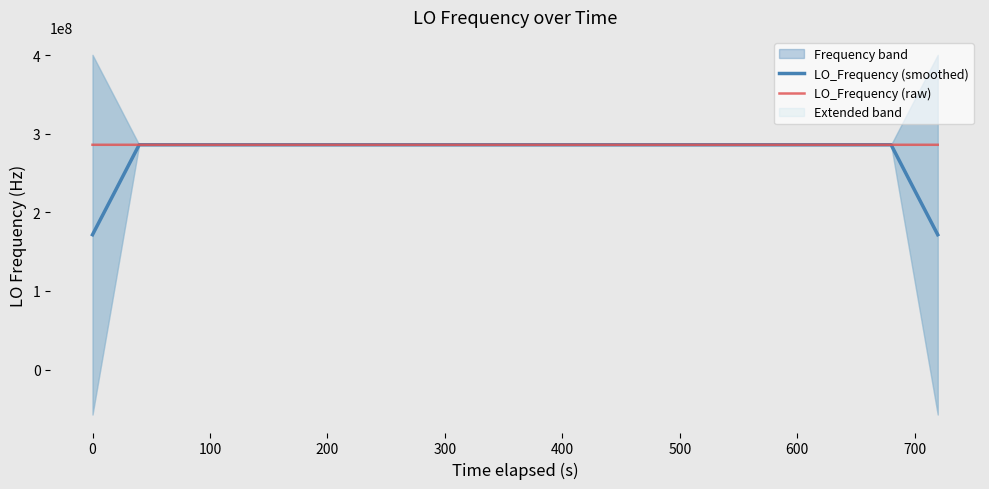

What is the minimum value for LO_Frequency (smoothed)?

171628206.0